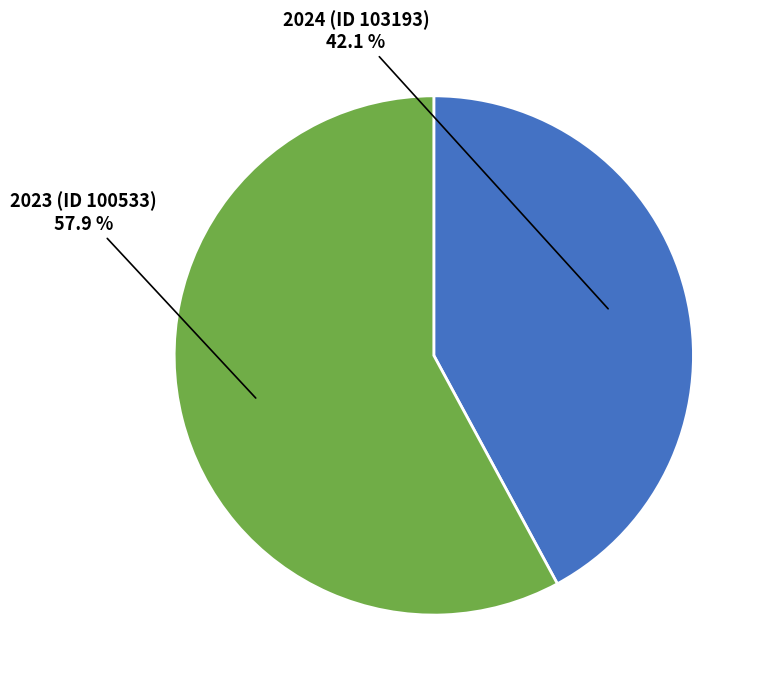

Does any single category account for the majority?

Yes